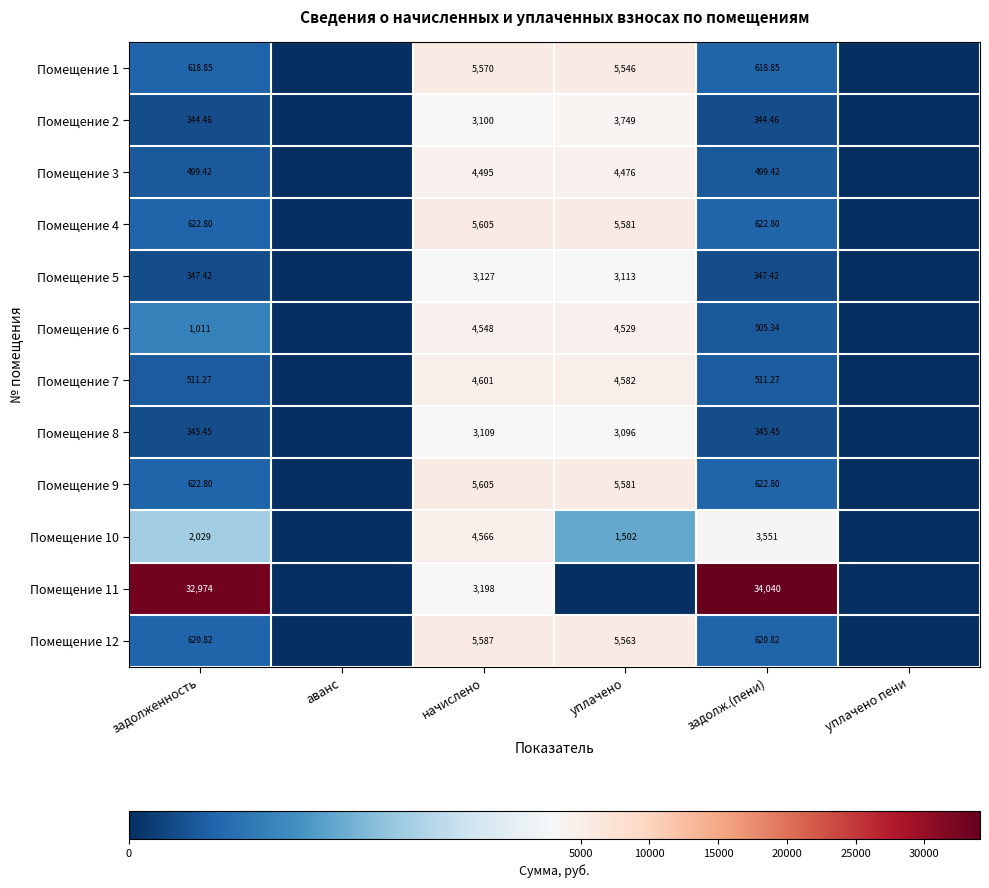

Which category has the lowest value across all series?

аванс